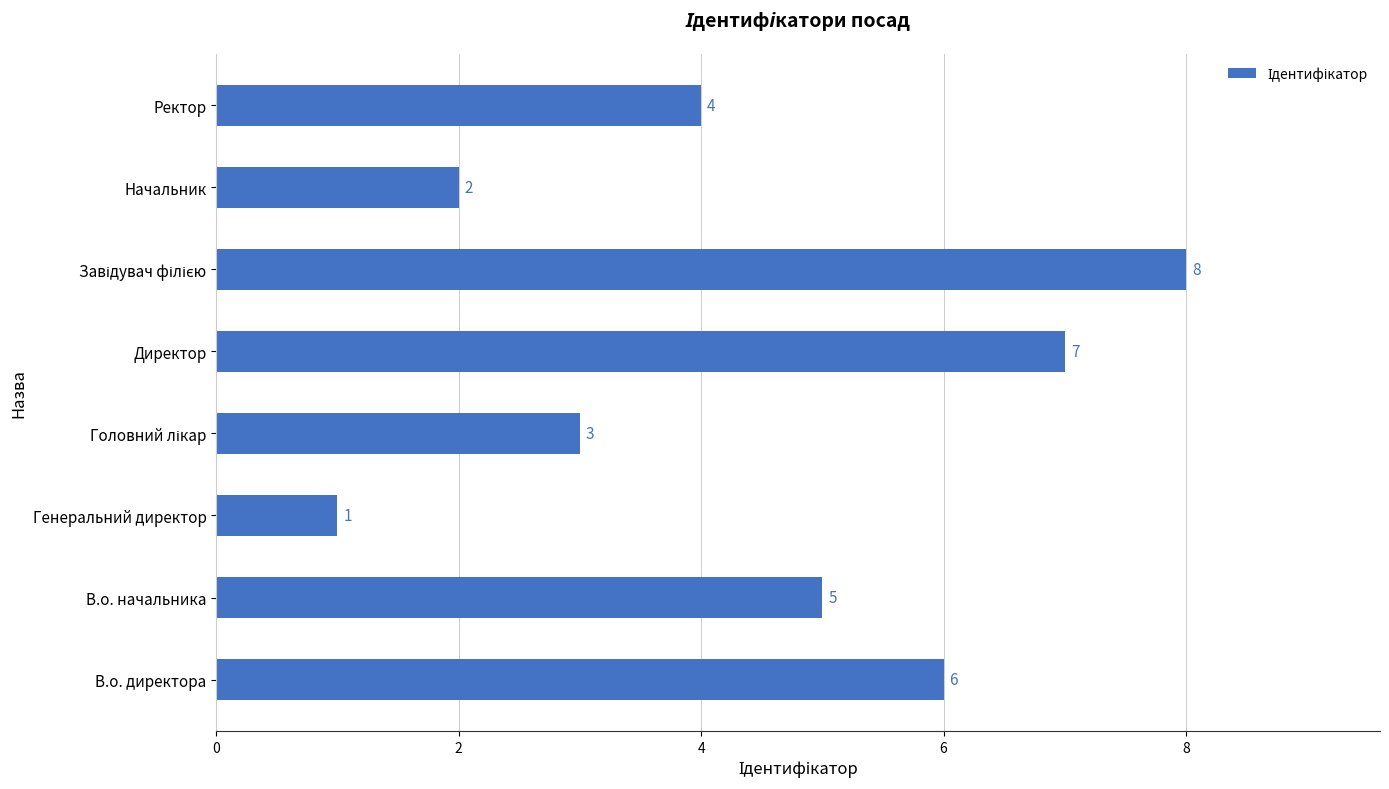

Reading bottom to top, extract all data points from this chart.

6	5	1	3	7	8	2	4